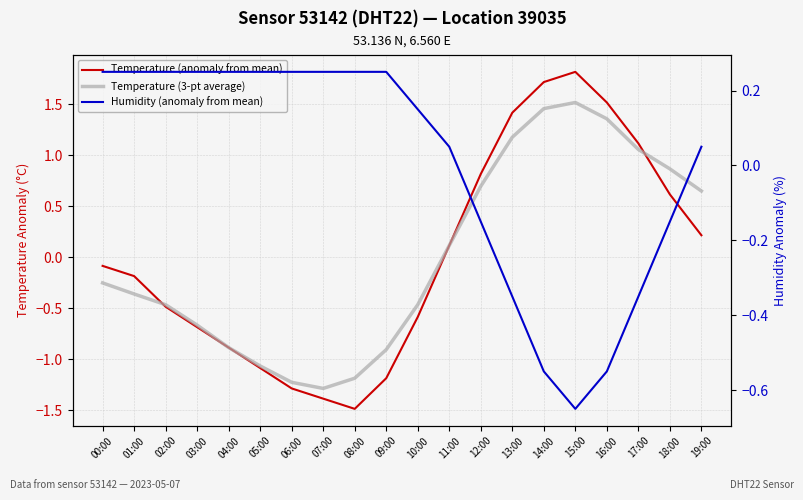

How many lines are shown in the chart?

3